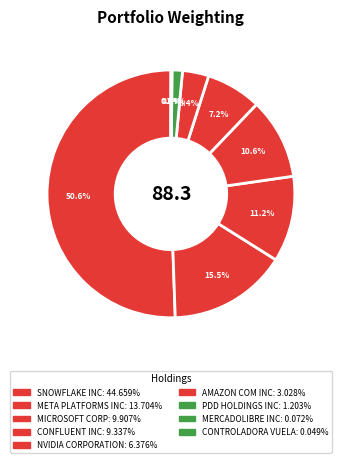

True or false: MICROSOFT CORP accounts for 26% of the total.

False